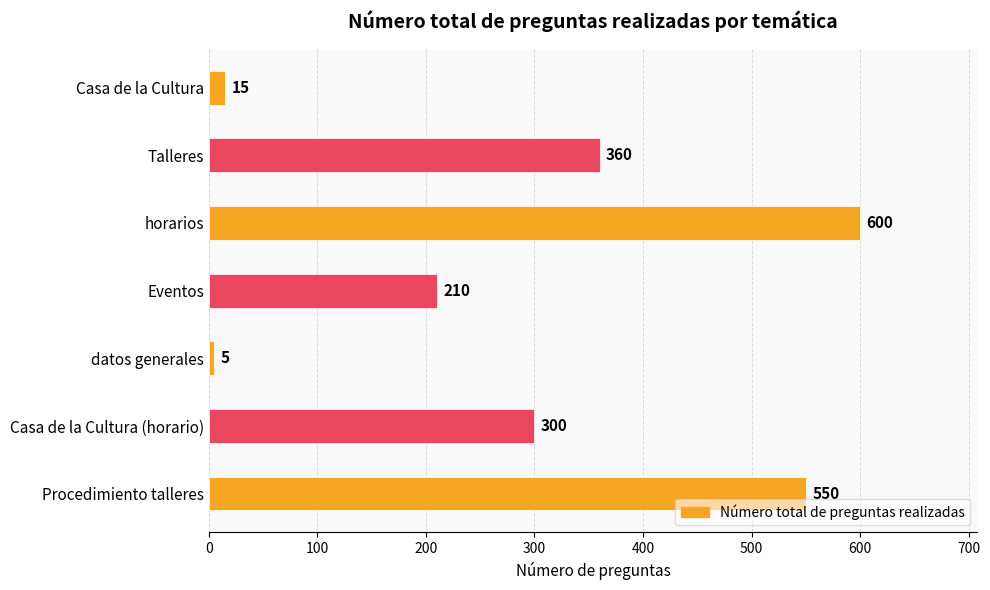

Between Talleres and Procedimiento talleres, which is larger?

Procedimiento talleres